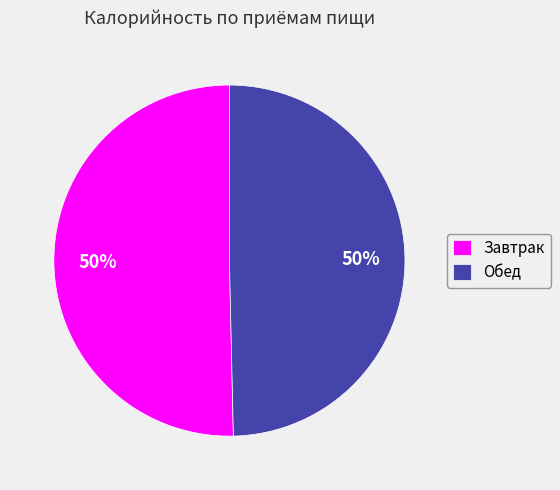

To the nearest percent, what is the combined percentage of Завтрак and Обед?

100%